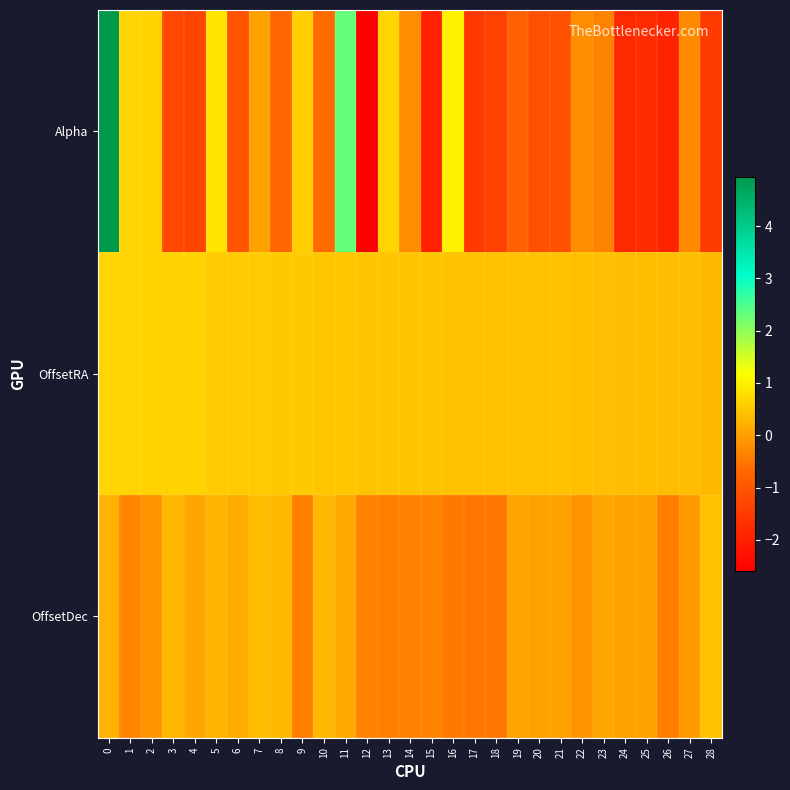

Reading left to right, list all the values displayed in this chart.

Alpha: 0=4.9	1=0.6	2=0.6	3=-1.2	4=-1.4	5=0.9	6=-1.0	7=0.0	8=-0.7	9=0.6	10=-0.6	11=2.3	12=-2.6	13=0.6	14=-0.2	15=-2.0	16=1.0	17=-1.5	18=-1.4	19=-0.8	20=-1.1	21=-1.1	22=-0.2	23=-0.4	24=-1.8	25=-1.8	26=-1.9	27=-0.3	28=-1.5
OffsetRA: 0=0.7	1=0.7	2=0.6	3=0.6	4=0.6	5=0.5	6=0.5	7=0.5	8=0.5	9=0.5	10=0.5	11=0.5	12=0.4	13=0.4	14=0.4	15=0.4	16=0.4	17=0.4	18=0.4	19=0.4	20=0.4	21=0.4	22=0.4	23=0.4	24=0.4	25=0.4	26=0.4	27=0.4	28=0.3
OffsetDec: 0=0.2	1=-0.3	2=-0.1	3=0.3	4=0.1	5=0.3	6=0.2	7=0.4	8=0.3	9=-0.4	10=0.3	11=0.1	12=-0.3	13=-0.4	14=-0.3	15=-0.3	16=-0.5	17=-0.5	18=-0.5	19=0.1	20=0.1	21=0.1	22=-0.1	23=0.1	24=0.0	25=0.0	26=-0.4	27=-0.1	28=0.4